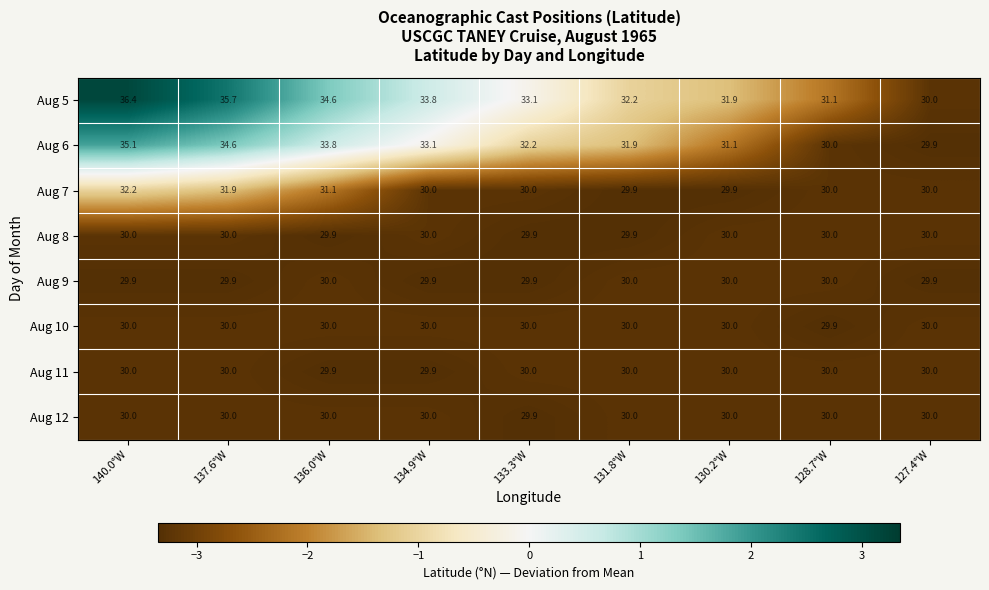

Is it true that Aug 6 equals 32.2 at 133.3°W?

True